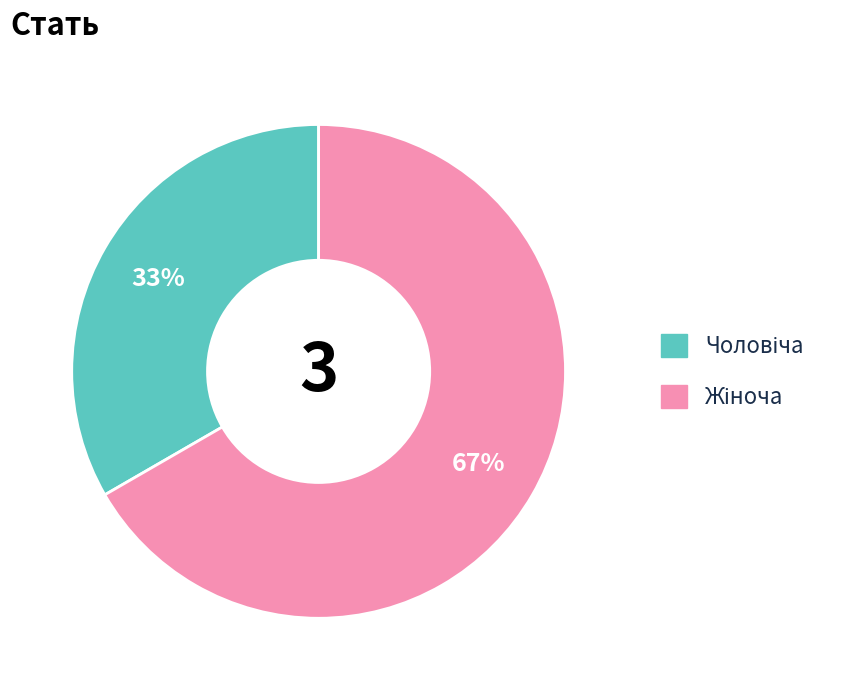

Is there any slice that represents more than half of the pie?

Yes